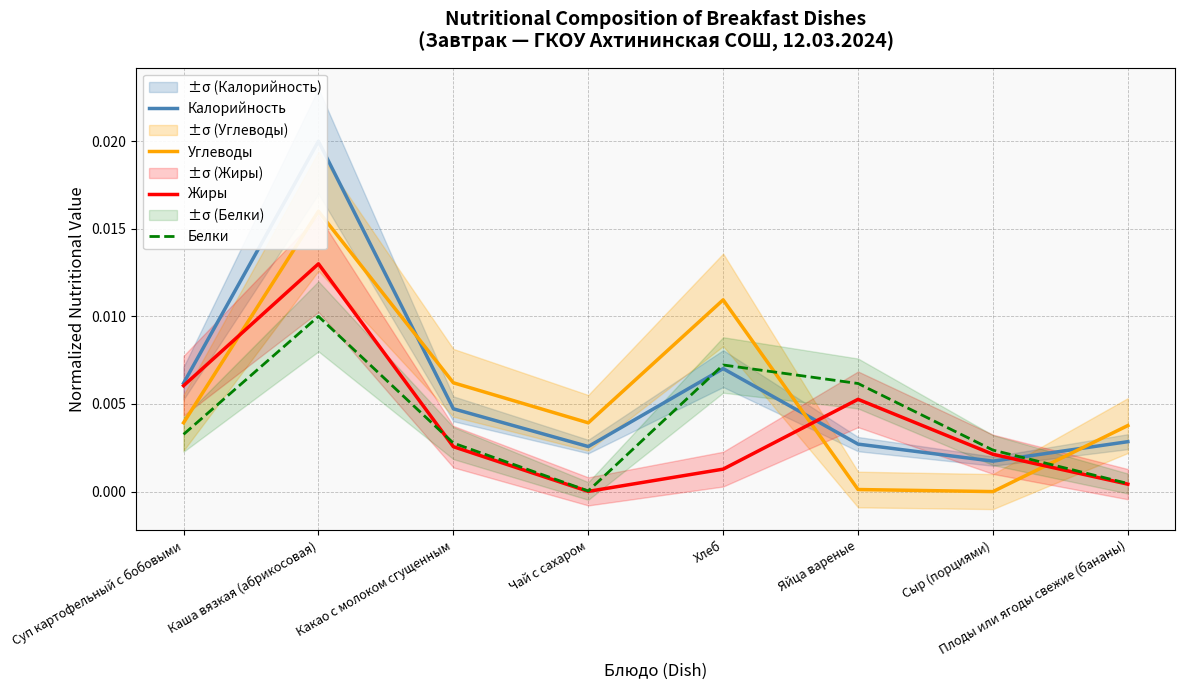

True or false: Калорийность has more than 0 points higher than both neighbors.

True